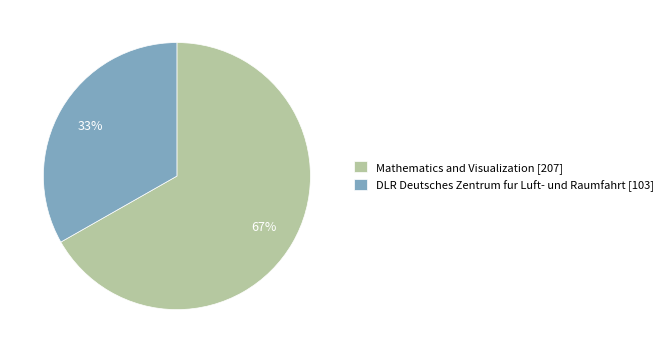

Is there a majority slice in this chart?

Yes